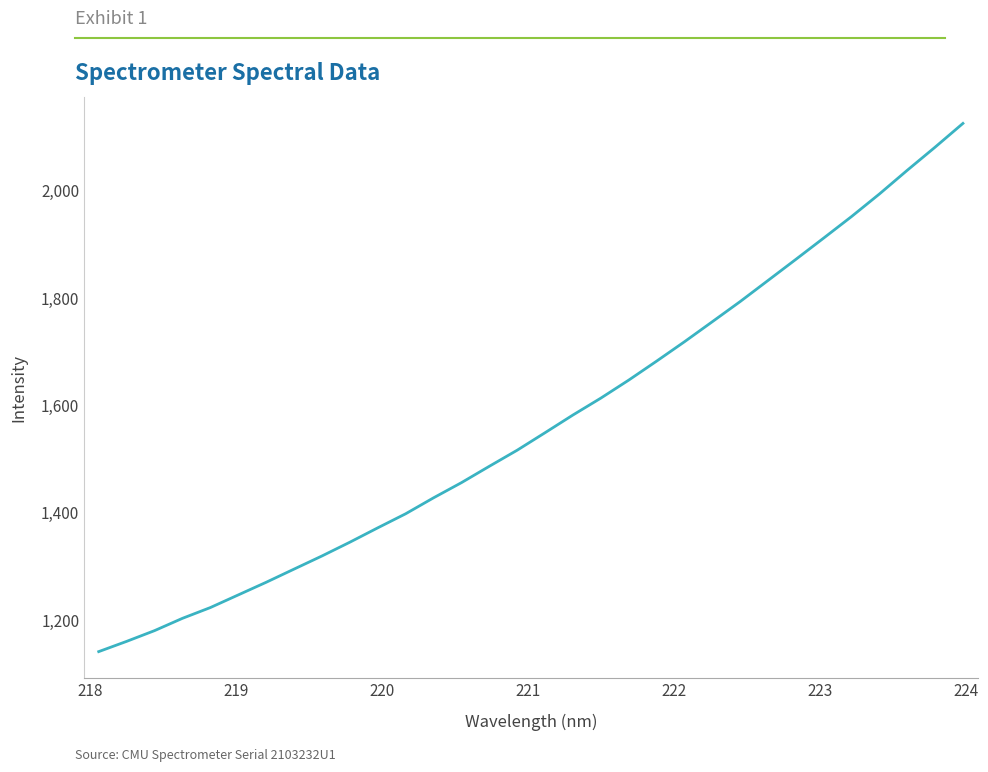

What is the difference between the maximum and minimum values?

983.9